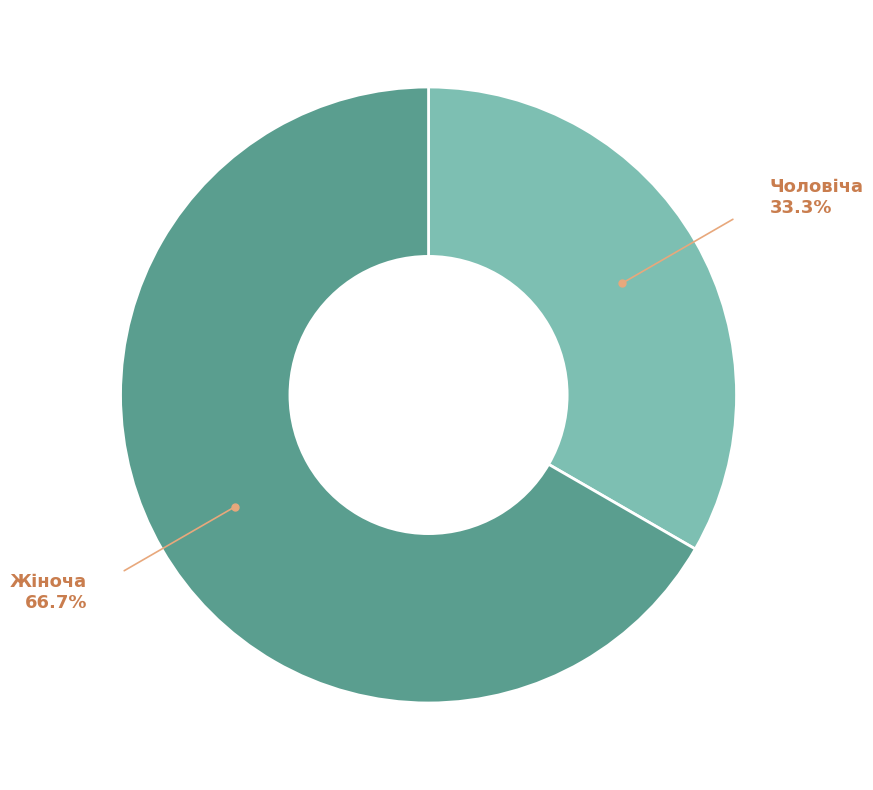

Does any single category account for the majority?

Yes